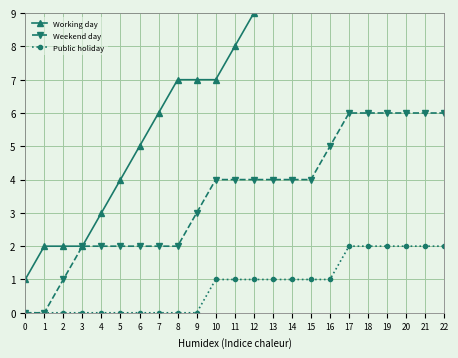

Does the chart display data point markers on the line(s)?

Yes